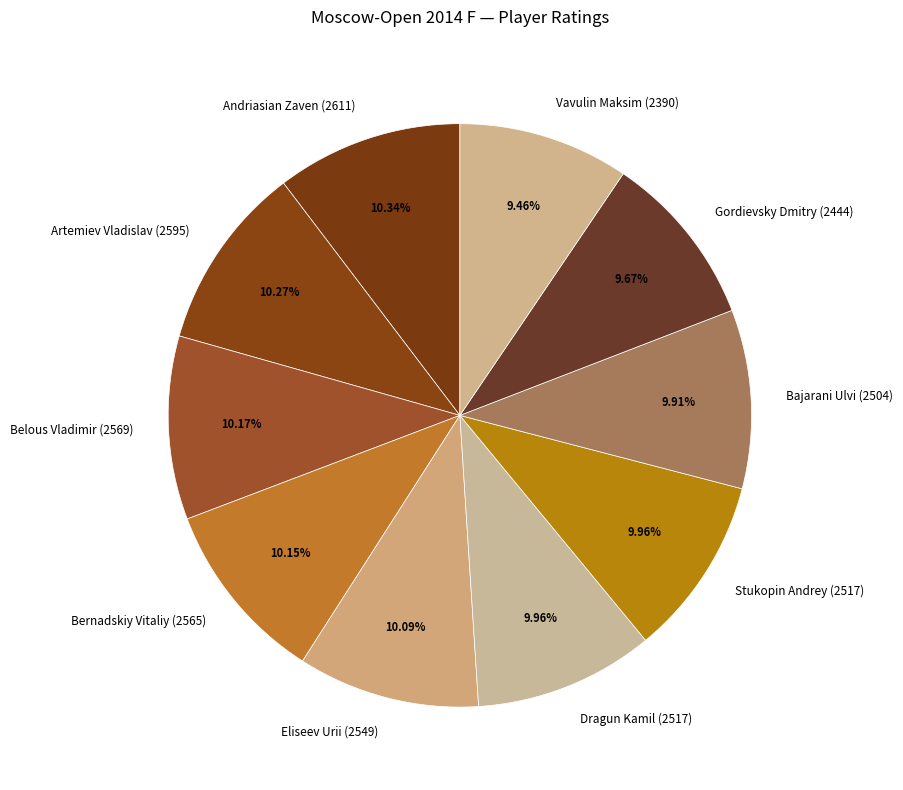

How many slices are in this pie chart?

10